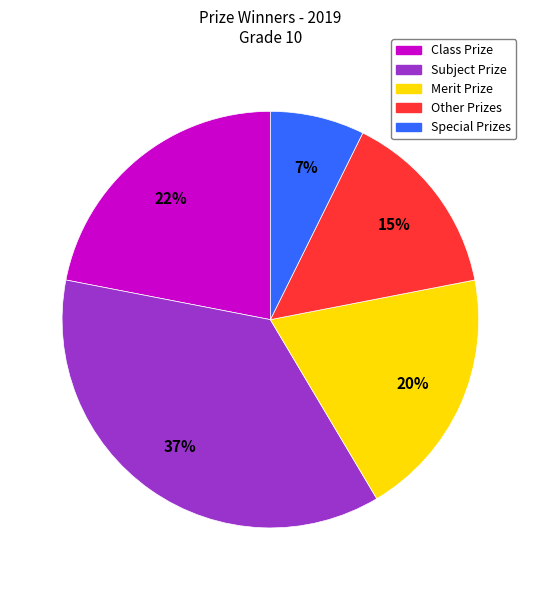

Is there any slice that represents more than half of the pie?

No